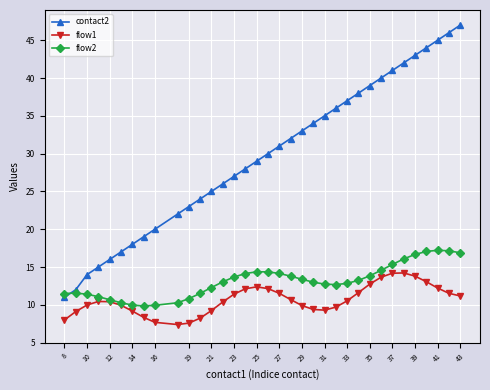

True or false: contact2 and flow1 intersect in this chart.

False